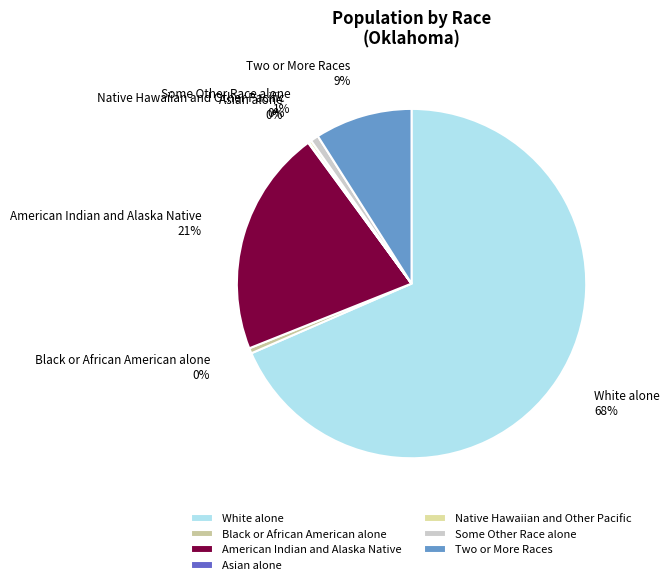

To the nearest percent, what is the average slice percentage?

14%